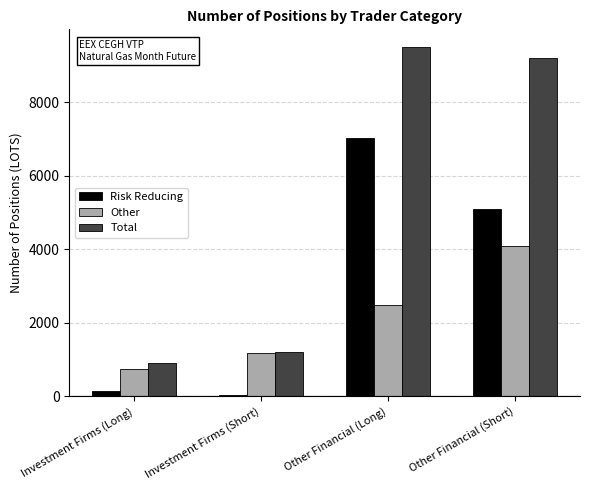

Is the value of Total at Investment Firms (Long) greater than the value of Risk Reducing at Other Financial (Long)?

No